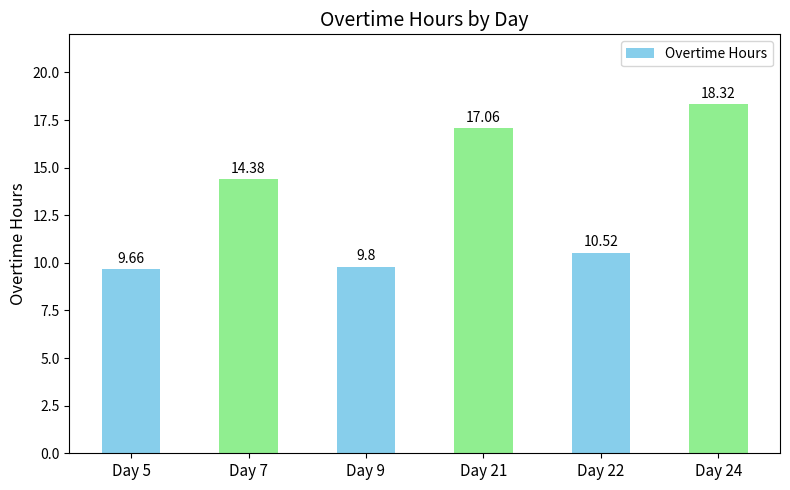

Rank the categories by value from lowest to highest.

Day 5, Day 9, Day 22, Day 7, Day 21, Day 24